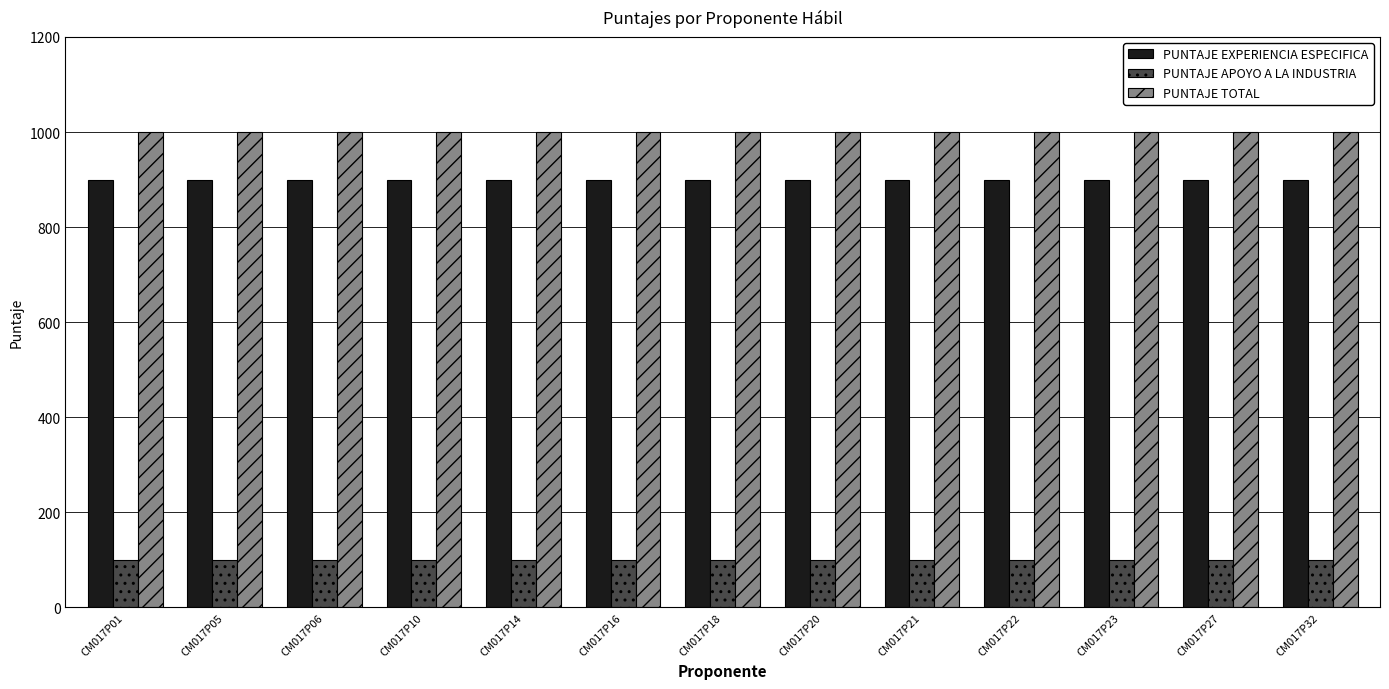

What is the smallest value displayed?

100